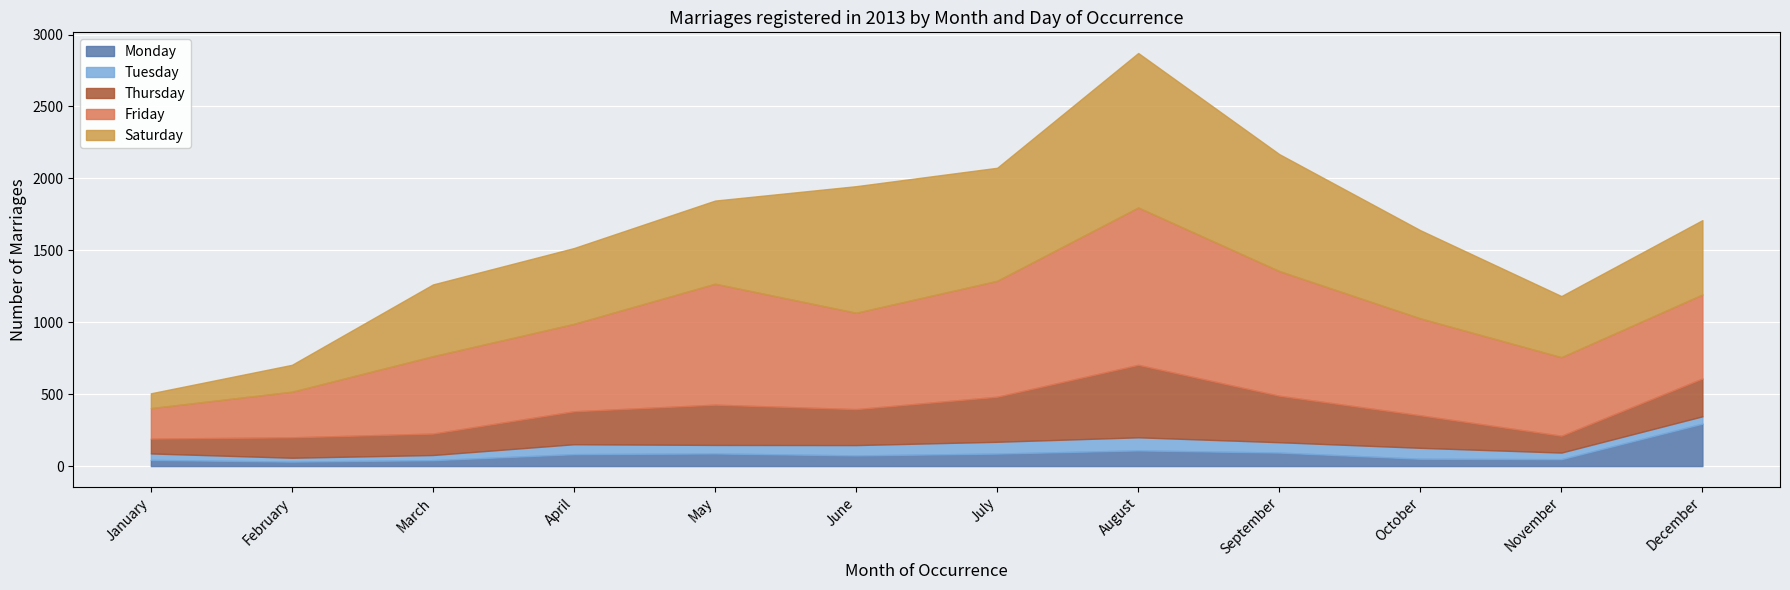

How many values in the Monday series are below 83?

6